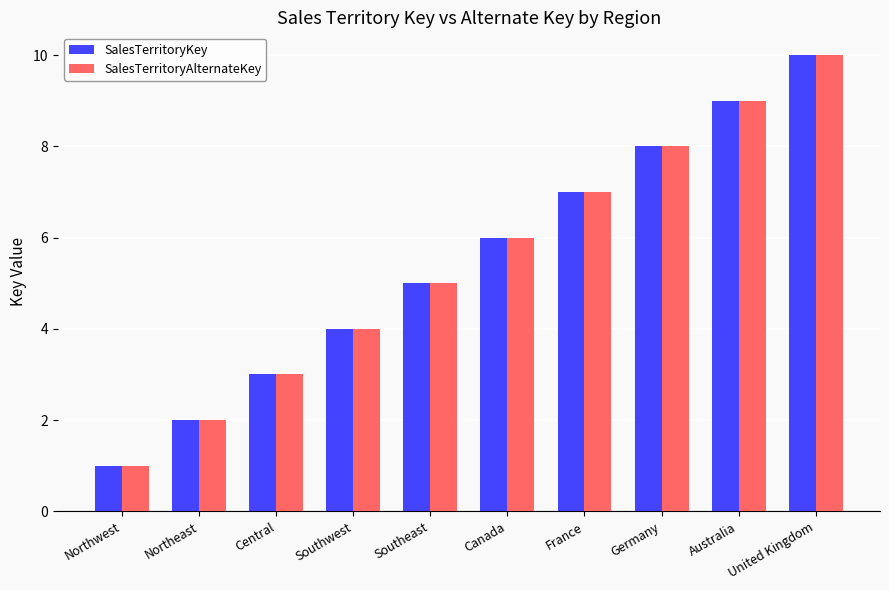

How many bars are there in each group?

2